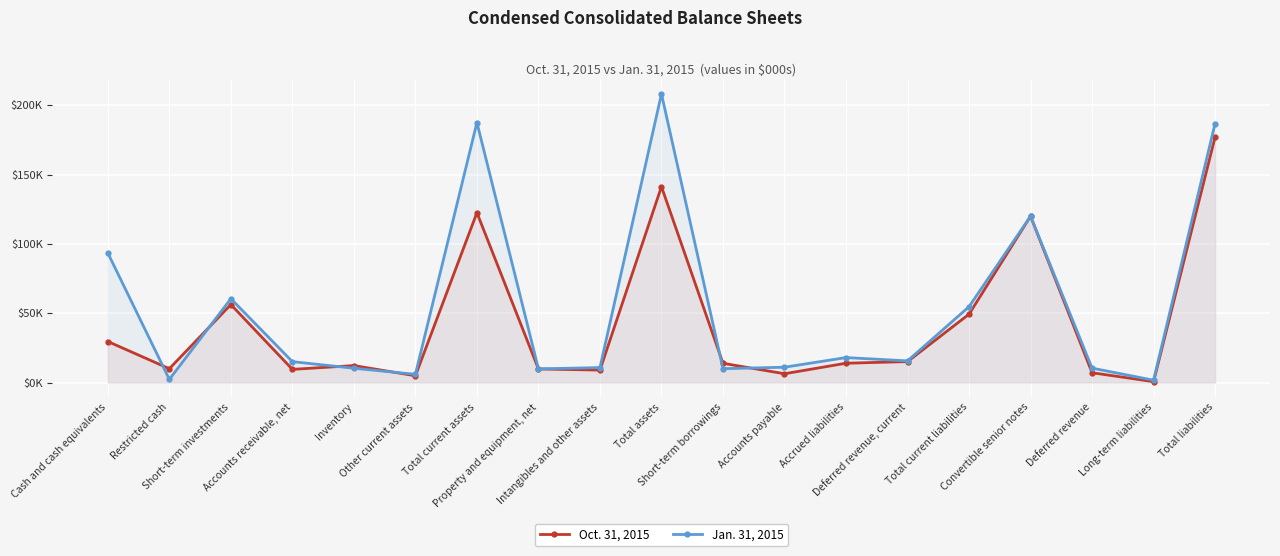

At which category is the sum across all series the highest?

Total liabilities